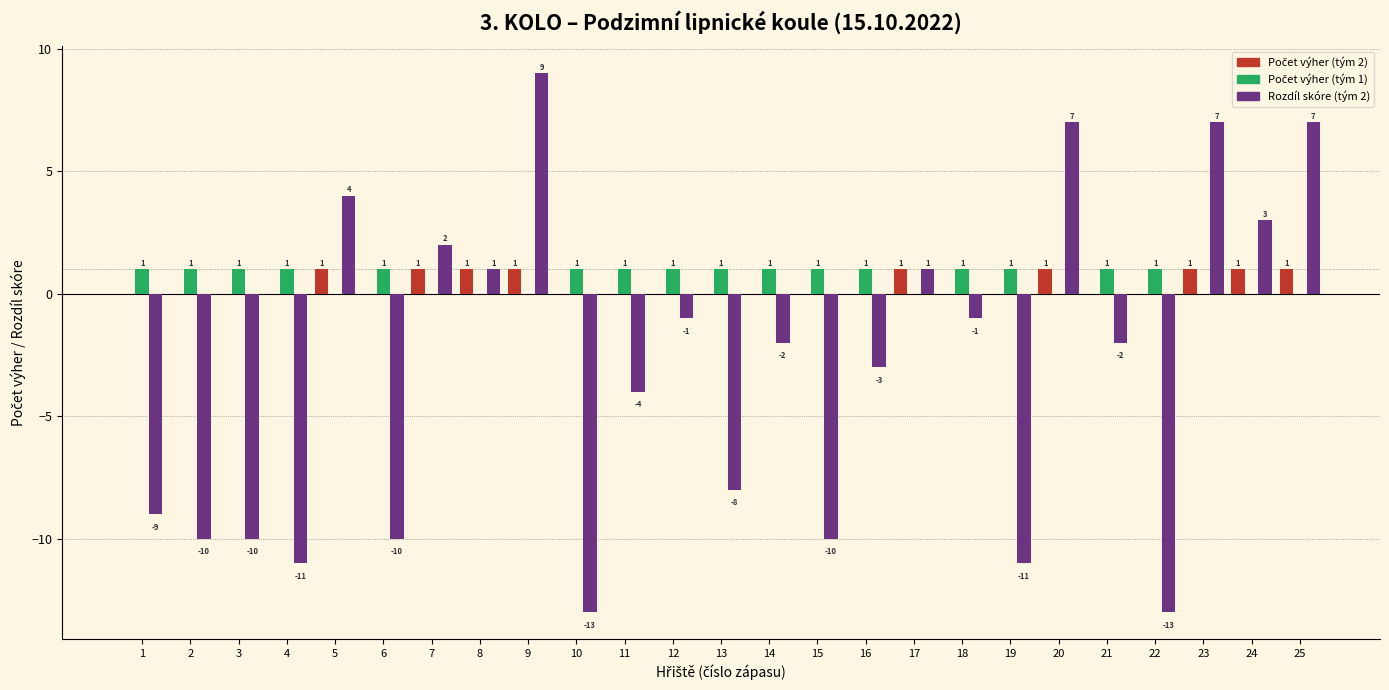

What is the greatest value displayed?

9